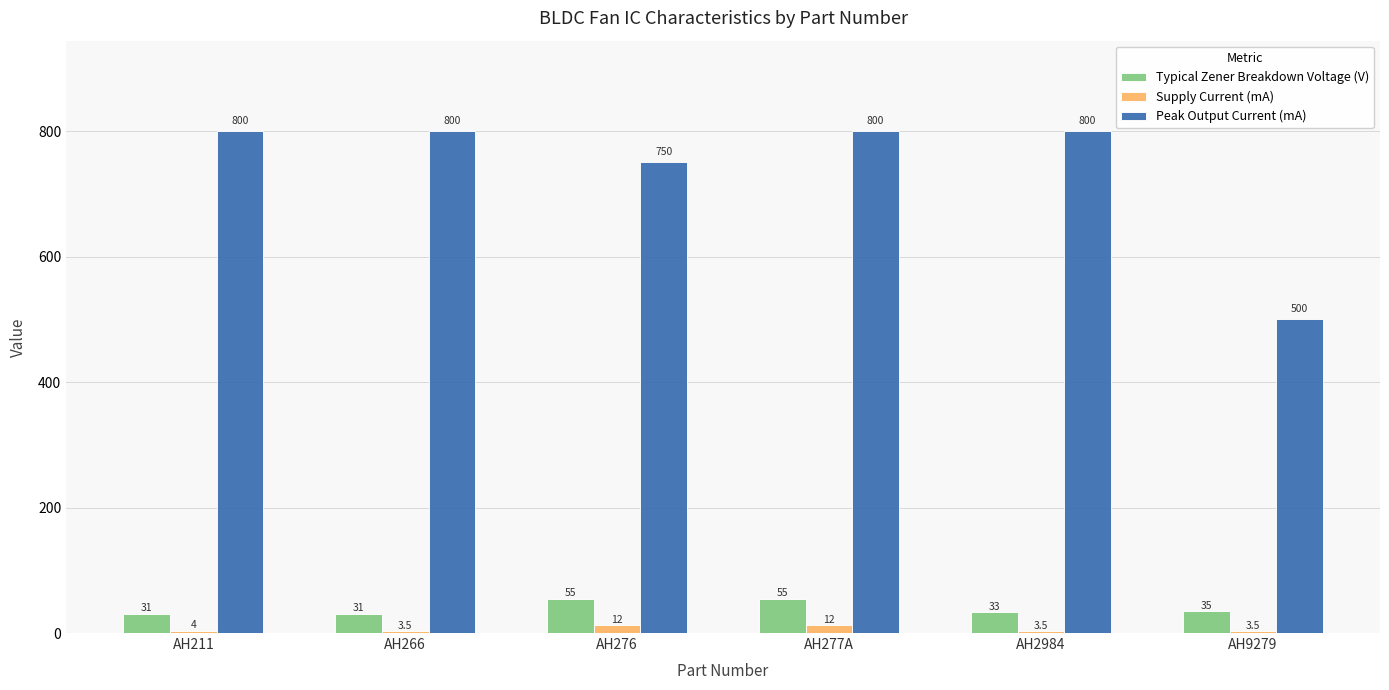

What are all the series names shown in the legend?

Typical Zener Breakdown Voltage (V), Supply Current (mA), Peak Output Current (mA)